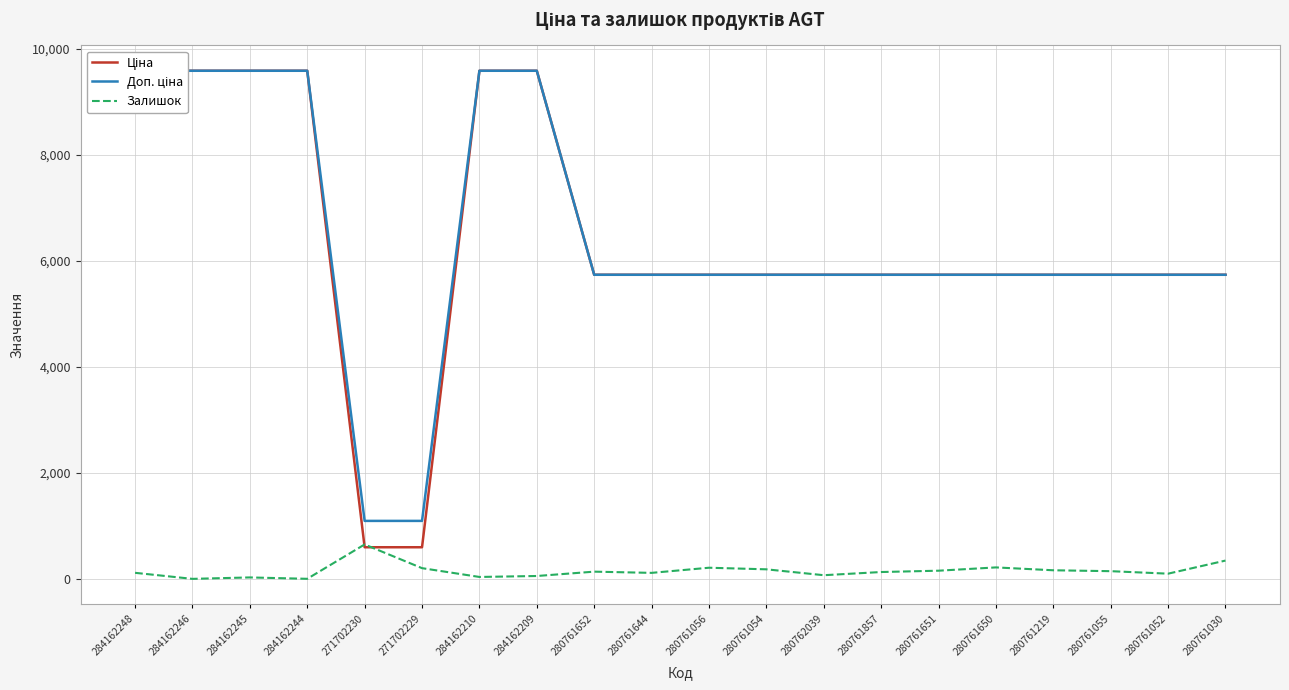

Is the value of Ціна at 280761055 greater than the value of Доп. ціна at 280761650?

No